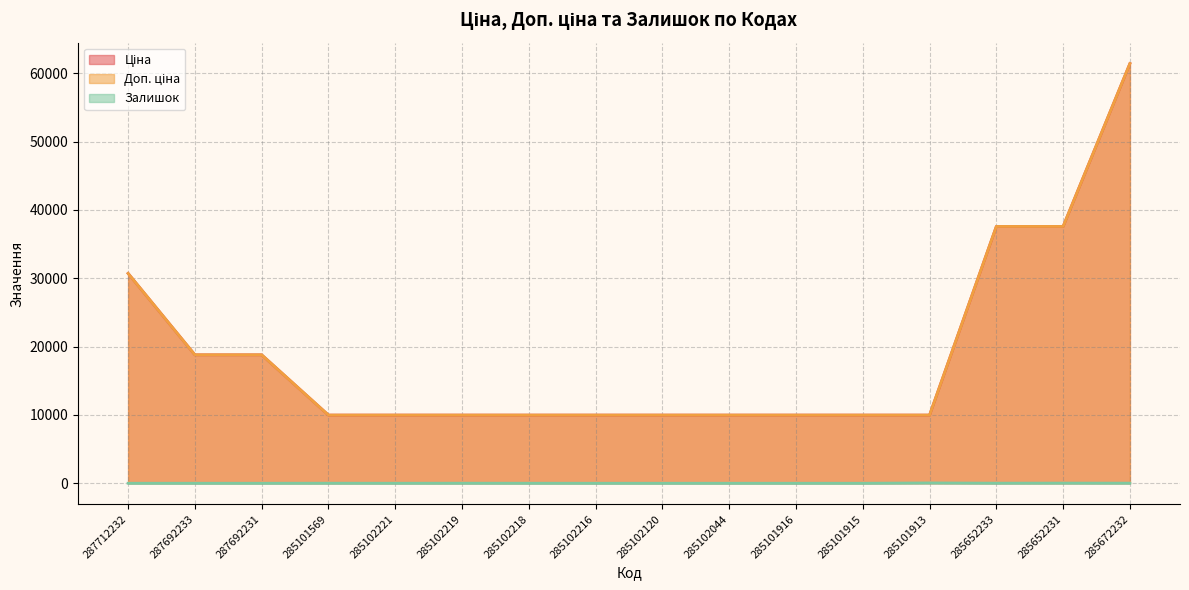

What are all the series names shown in the legend?

Ціна, Доп. ціна, Залишок